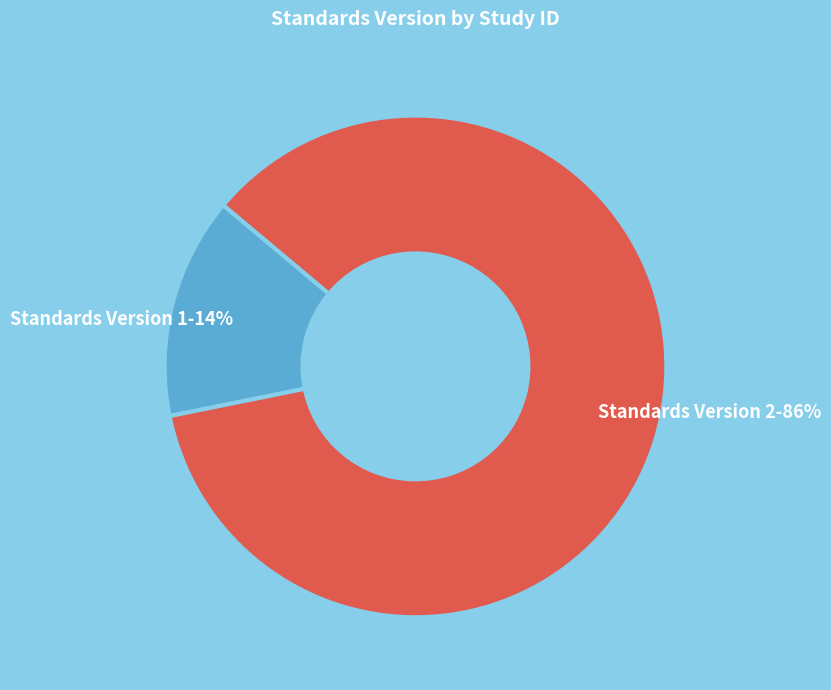

Which slice is the largest?

Standards Version 2-86%